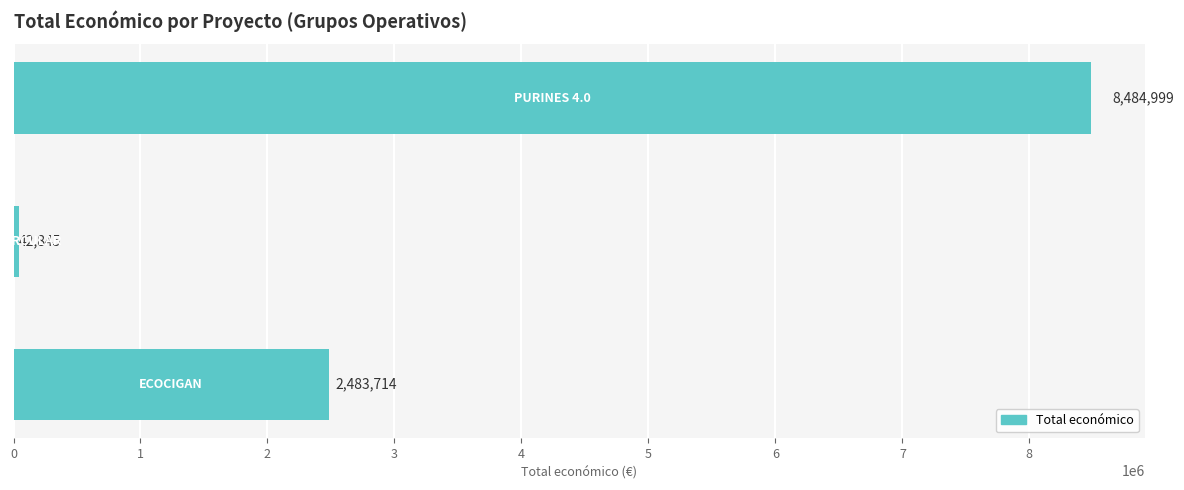

What is the value of the 2nd bar from the top?

42845